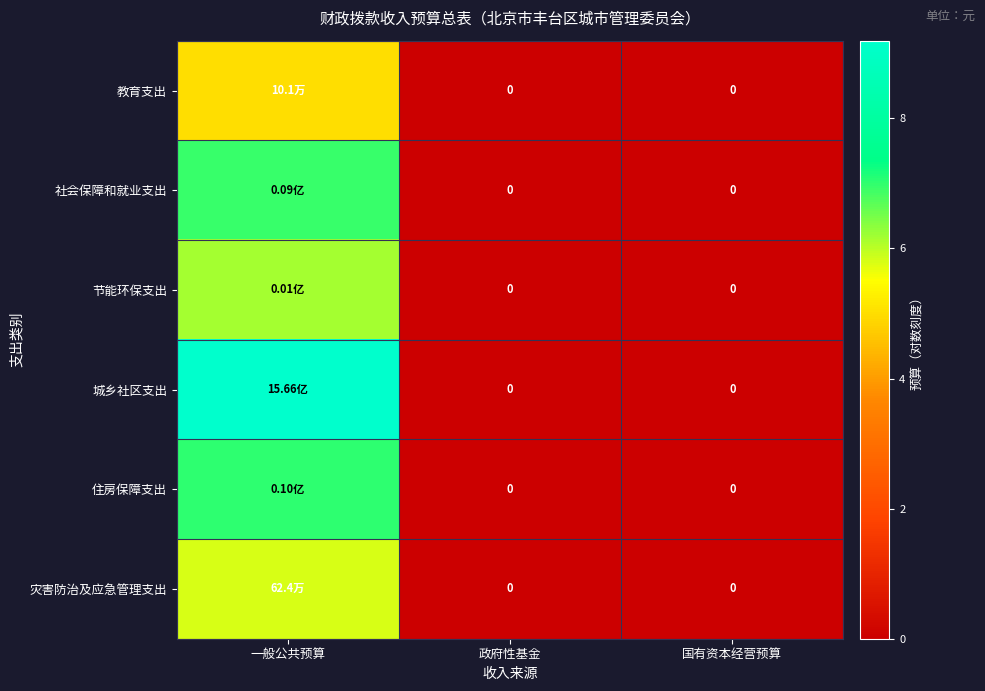

Which series has the largest total across all categories?

城乡社区支出